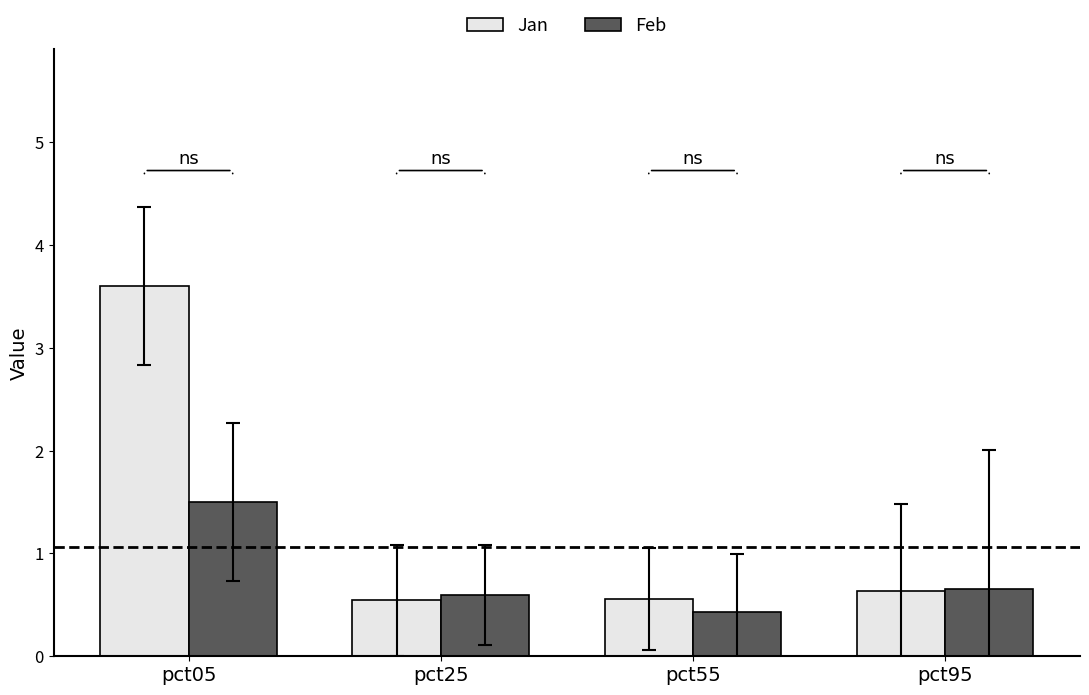

List the series in order of their peak value, lowest first.

Feb, Jan